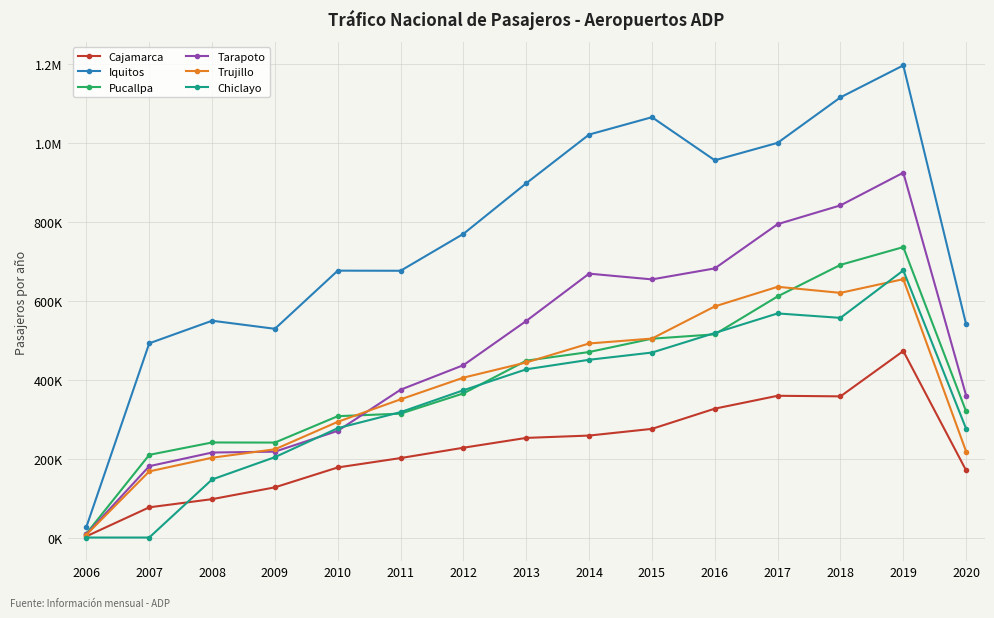

True or false: Iquitos and Pucallpa intersect in this chart.

False